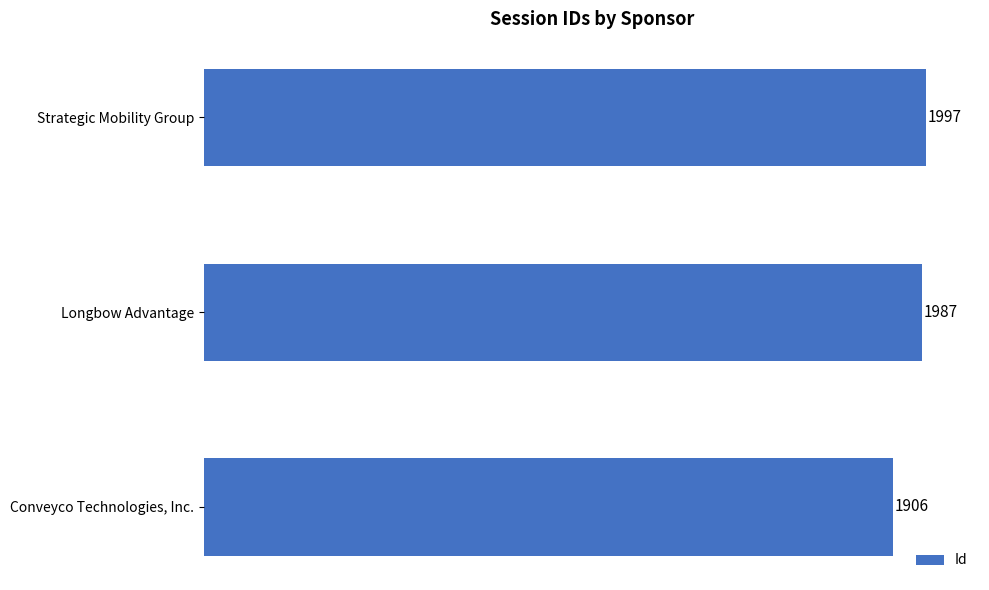

How many bars are there in total?

3